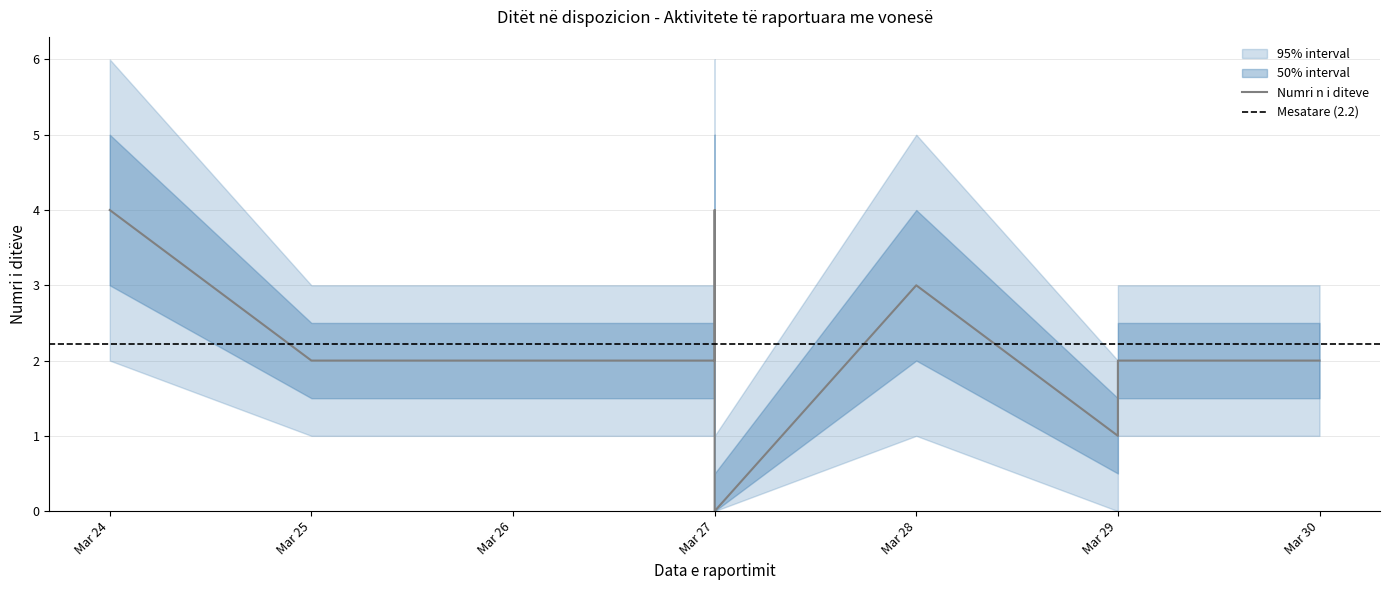

The value of Lower bound at 2023-03-27 is -1. True or false?

False